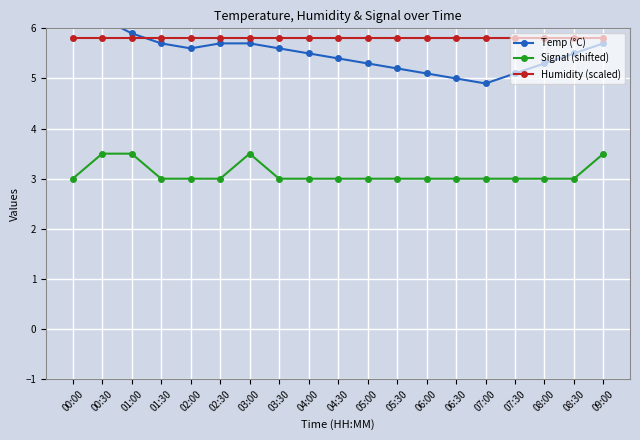

How many interior local peaks does the Signal (shifted) series have?

1